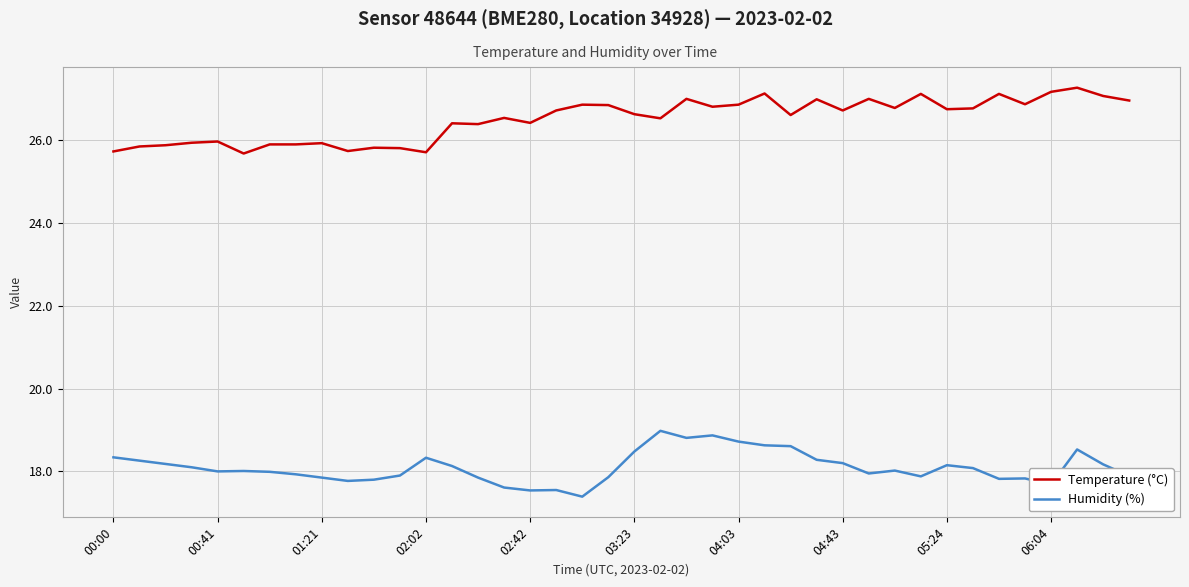

True or false: Temperature (°C) and Humidity (%) cross at least once.

False